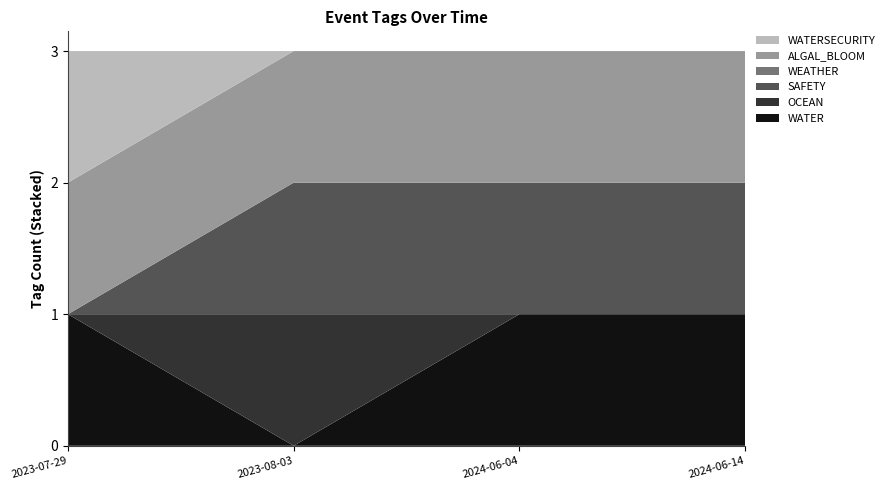

Reading left to right, transcribe all the data shown in this chart.

WATER: 2023-07-29=1	2023-08-03=0	2024-06-04=1	2024-06-14=1
OCEAN: 2023-07-29=0	2023-08-03=1	2024-06-04=0	2024-06-14=0
SAFETY: 2023-07-29=0	2023-08-03=1	2024-06-04=1	2024-06-14=1
WEATHER: 2023-07-29=0	2023-08-03=0	2024-06-04=0	2024-06-14=0
ALGAL_BLOOM: 2023-07-29=1	2023-08-03=1	2024-06-04=1	2024-06-14=1
WATERSECURITY: 2023-07-29=1	2023-08-03=0	2024-06-04=0	2024-06-14=0